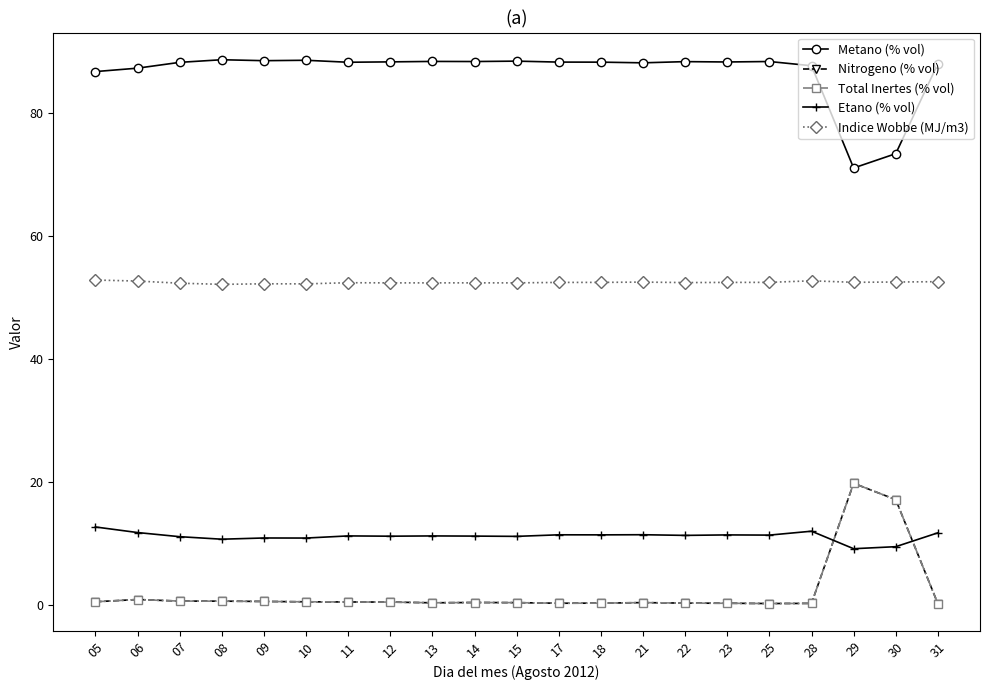

At 25, list the series in order from smallest to largest.

Nitrogeno (% vol), Total Inertes (% vol), Etano (% vol), Indice Wobbe (MJ/m3), Metano (% vol)